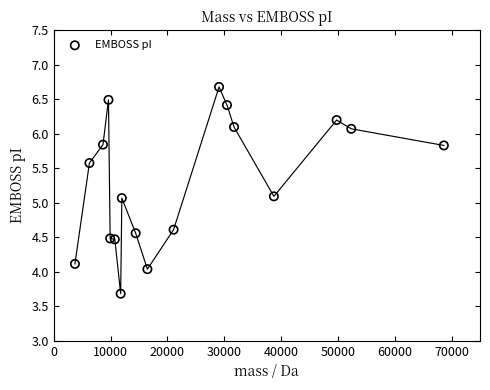

What is the range of Y values (max minus min)?

3.0